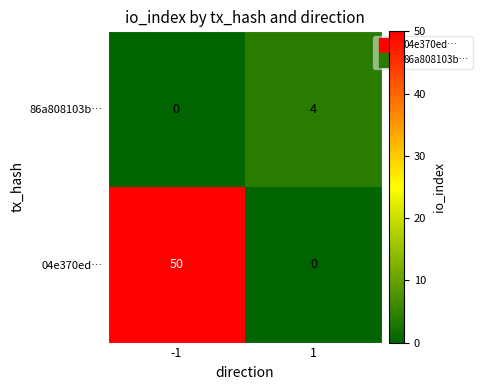

At -1, list the series in order from largest to smallest.

04e370ed…, 86a808103b…